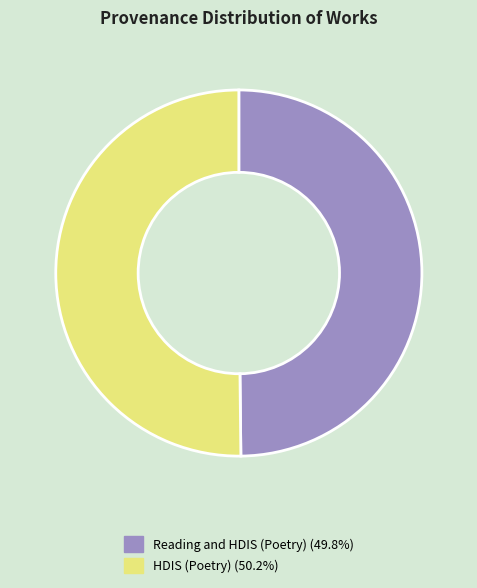

Is the sum of HDIS (Poetry) and Reading and HDIS (Poetry) greater than half?

Yes